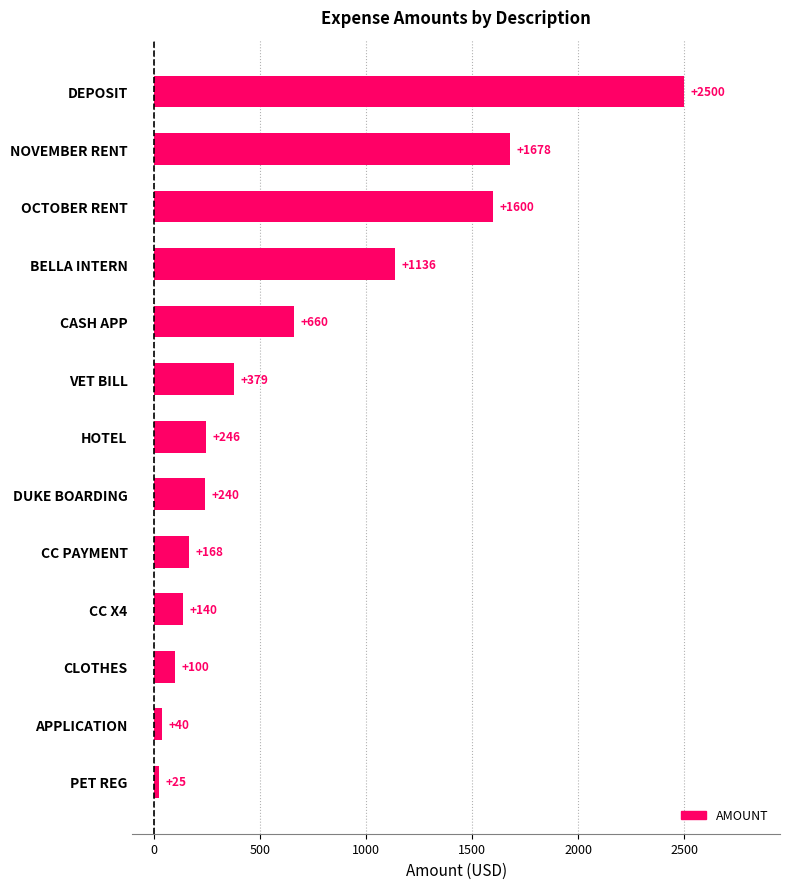

Is it true that the value at VET BILL is 379.2?

True